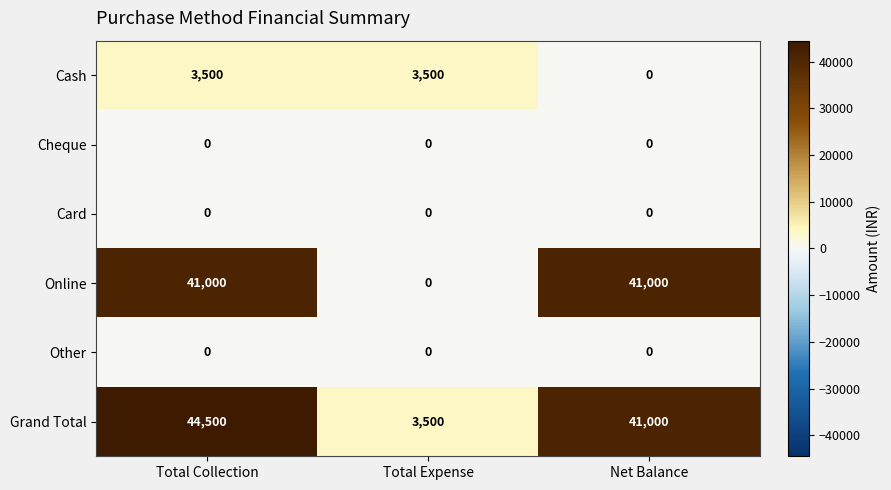

What is the difference between the highest and lowest values at Net Balance?

41000